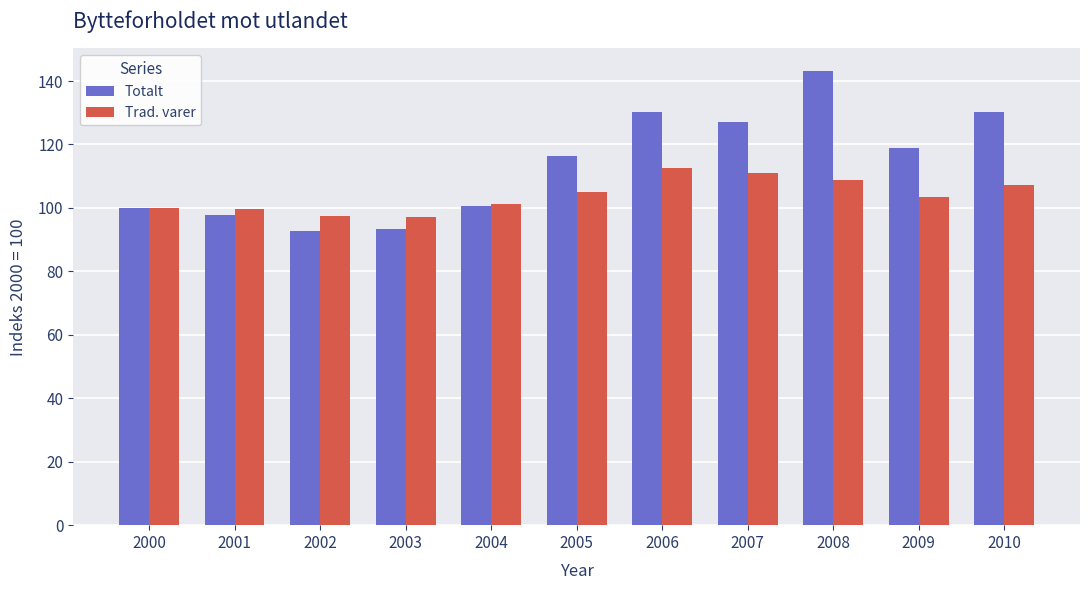

What is the value of the Totalt bar at the 9th from the left?

143.1